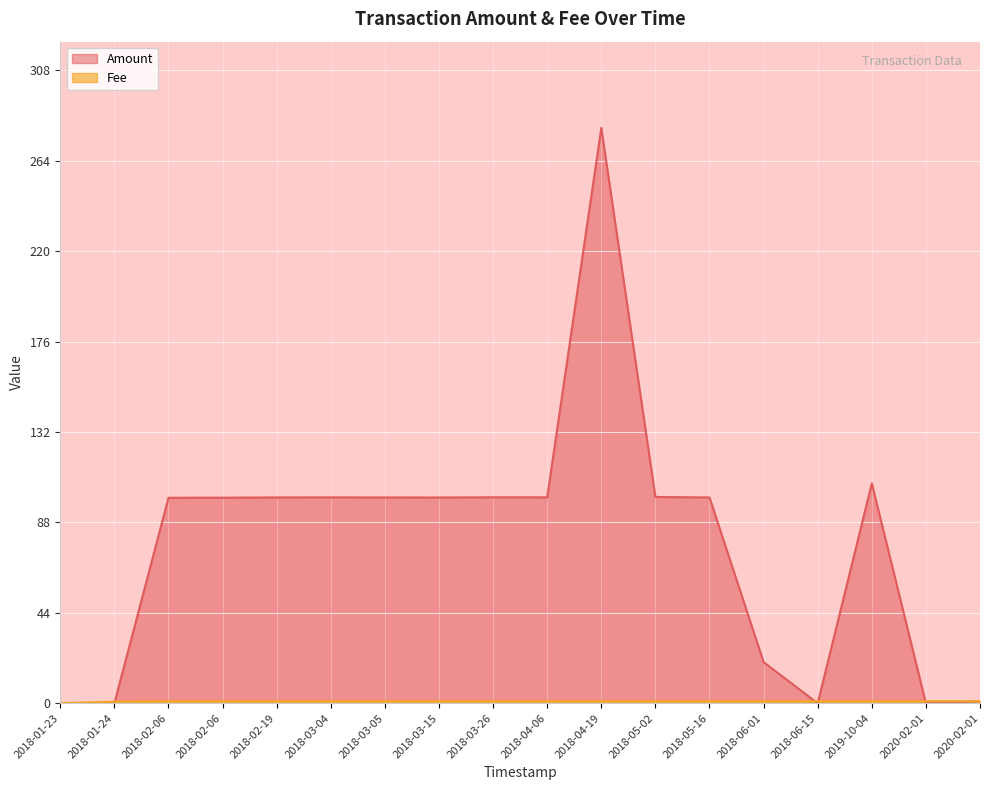

How many lines are shown in the chart?

2